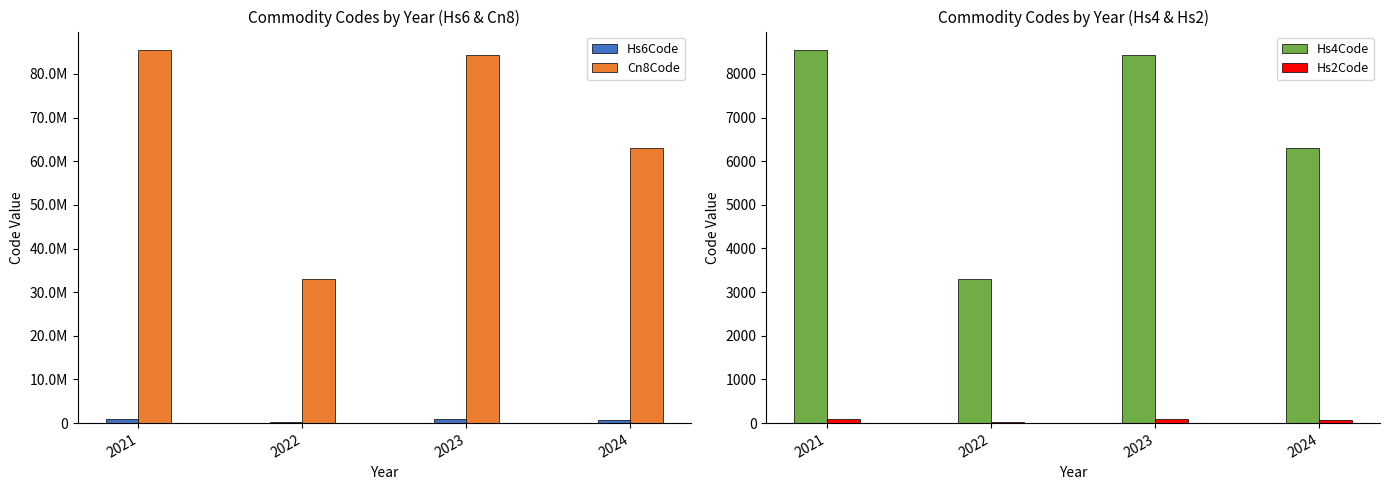

What is the approximate value of Hs6Code at 2022?

330790